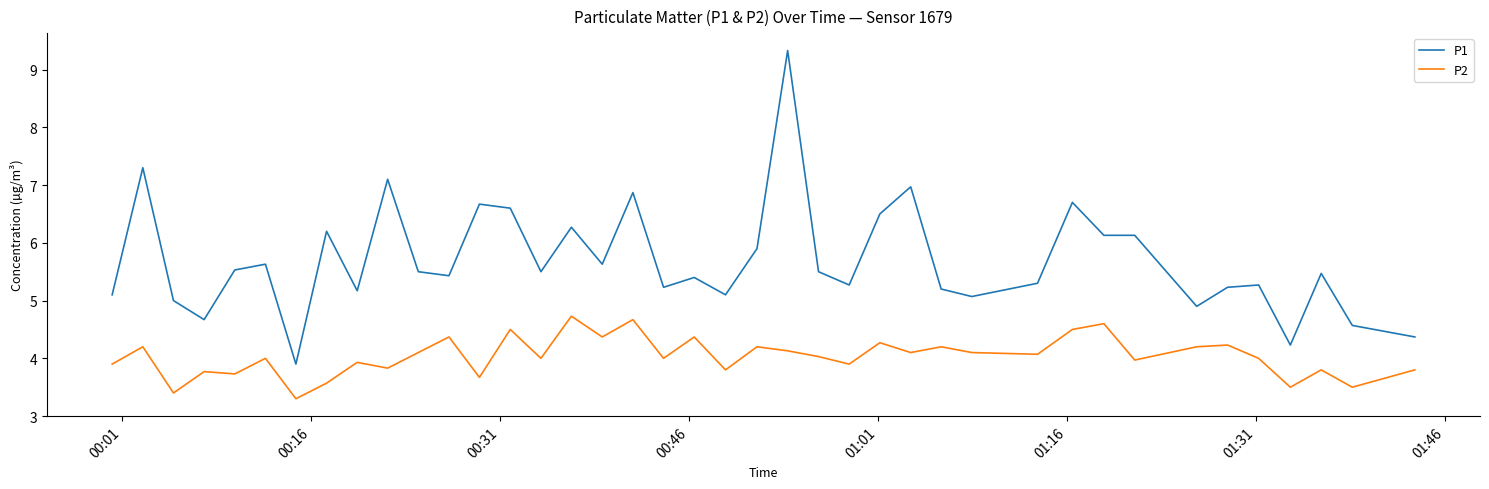

What is the difference between the maximum and minimum values in the P1 series?

5.4